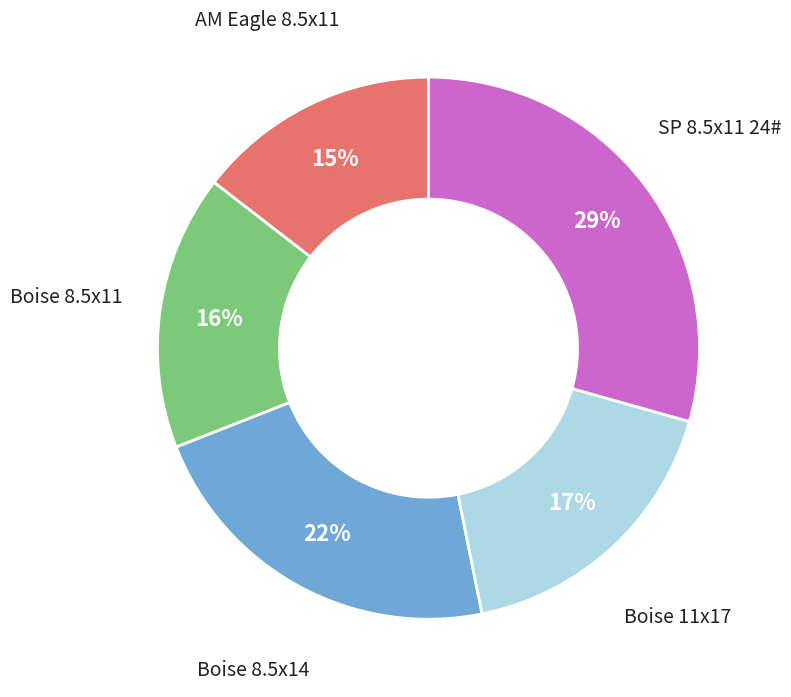

How many slices are in this pie chart?

5